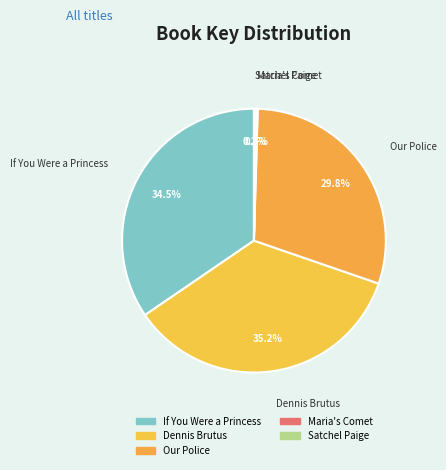

Does any single category account for the majority?

No